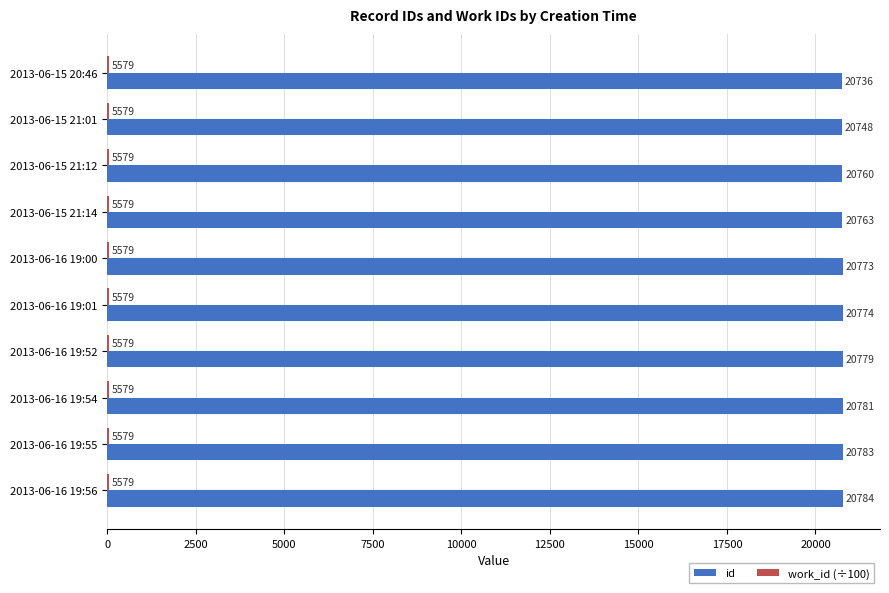

At which category is the sum across all series the highest?

2013-06-16 19:56